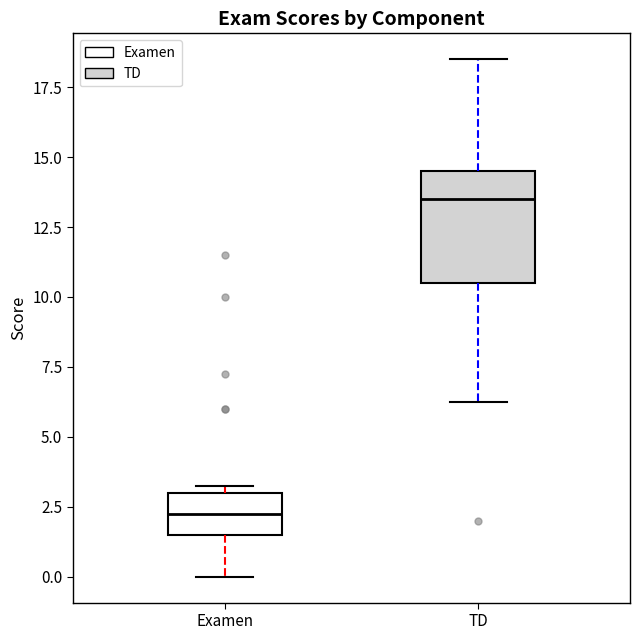

Which box has the highest median line?

TD